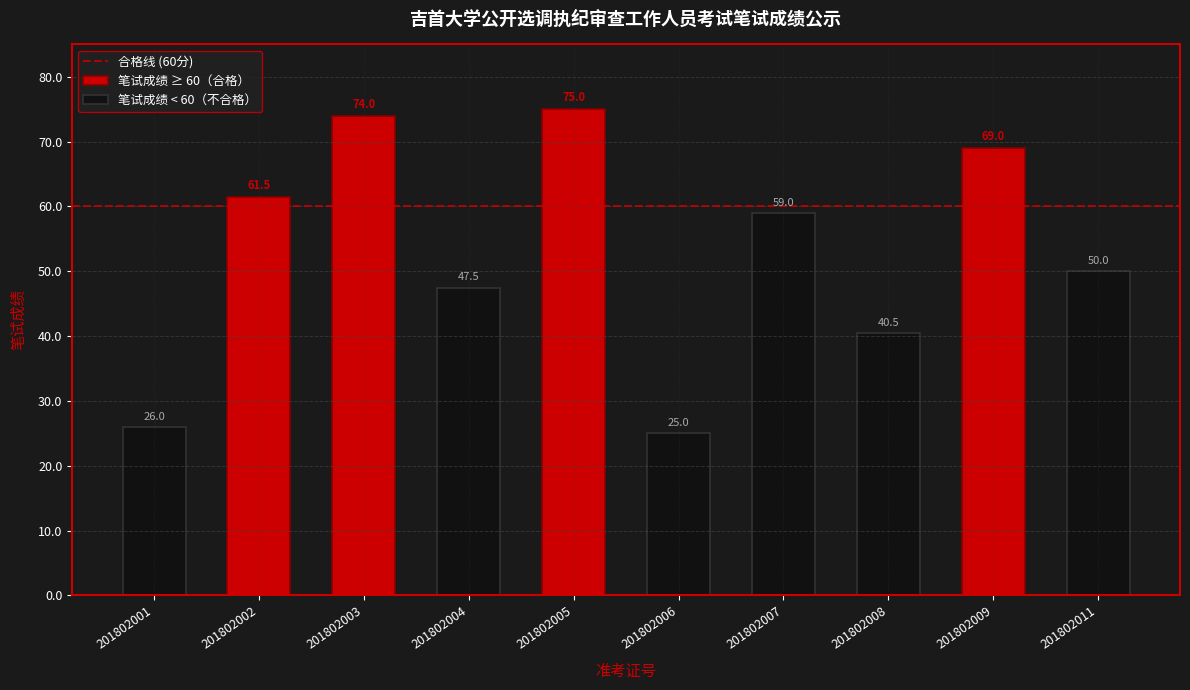

What is the ratio of the value at 201802006 to the value at 201802002?

0.4